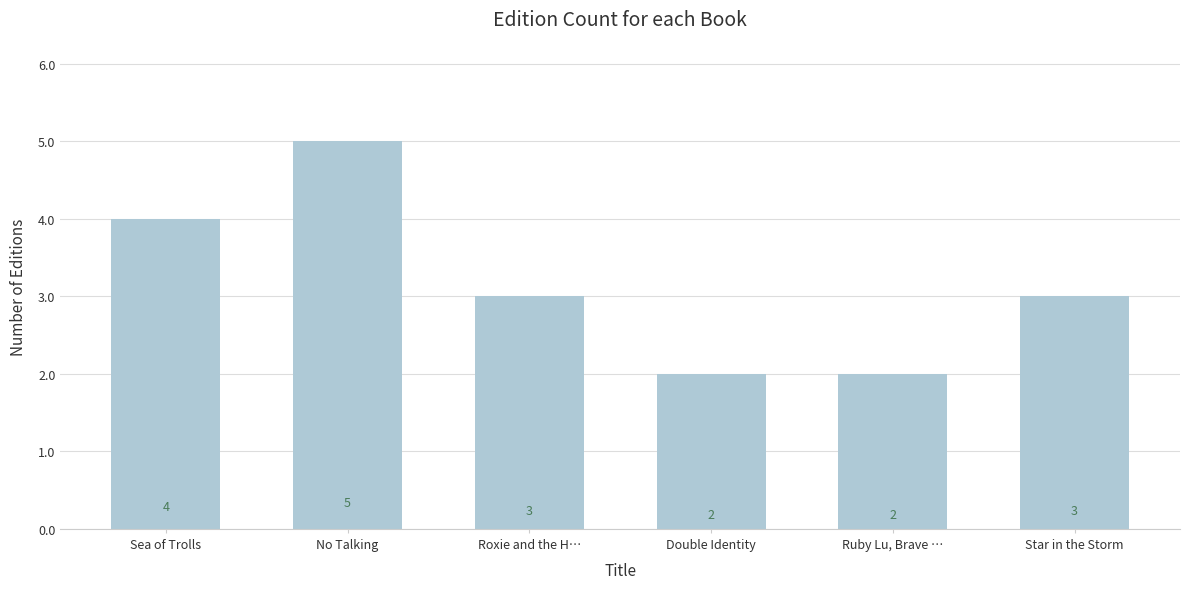

At which label does the data first exceed 3?

Sea of Trolls